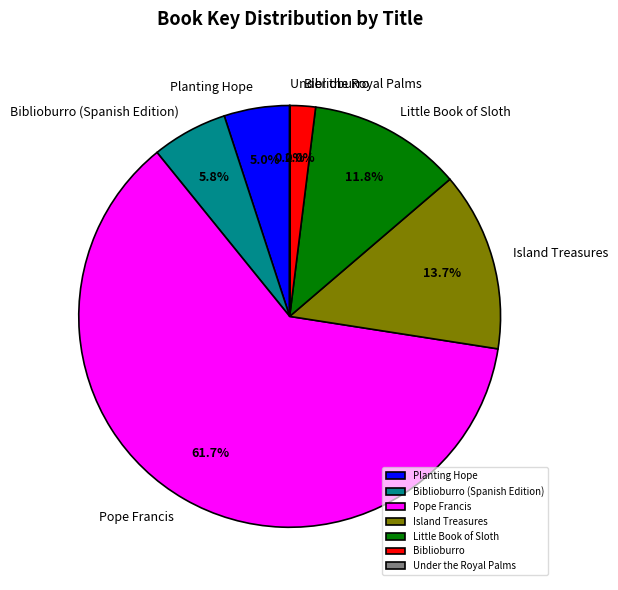

Is Biblioburro the majority of the pie?

No